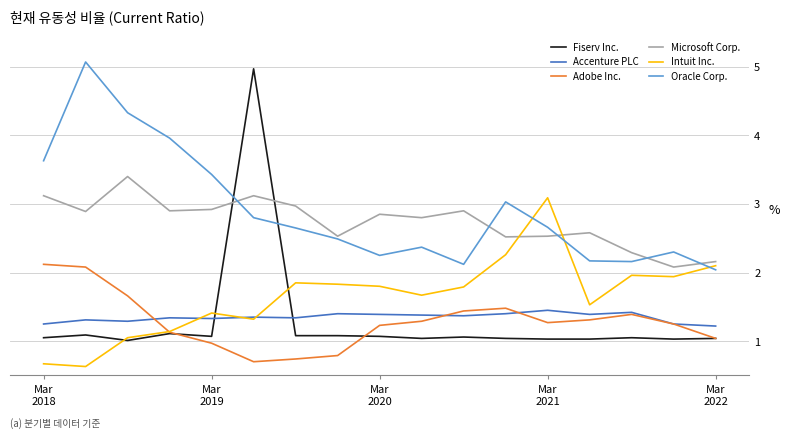

Which series has the widest spread of values?

Fiserv Inc.